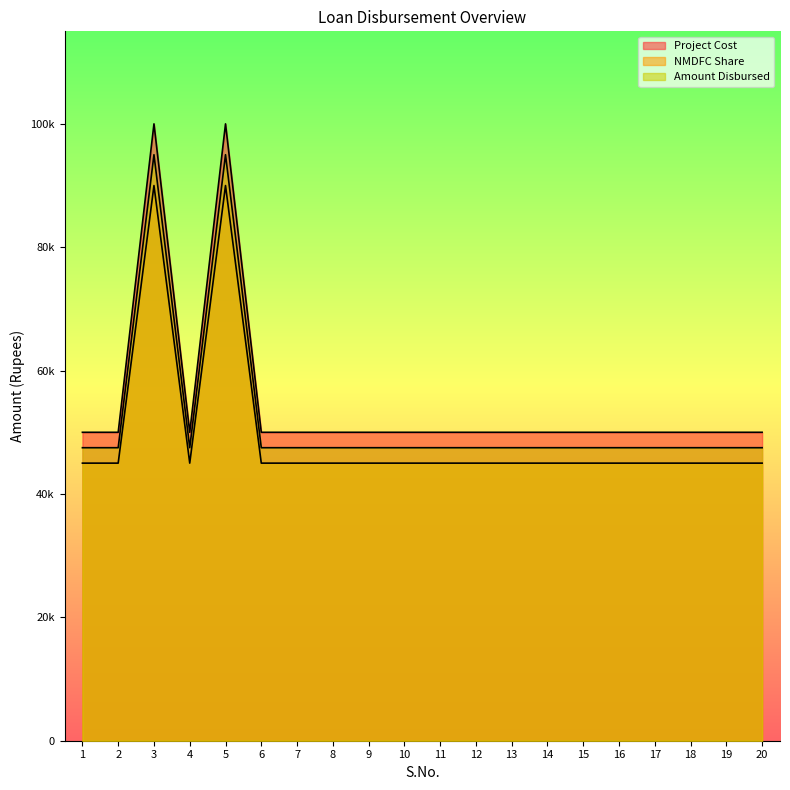

True or false: NMDFC Share and Project Cost cross at least once.

False